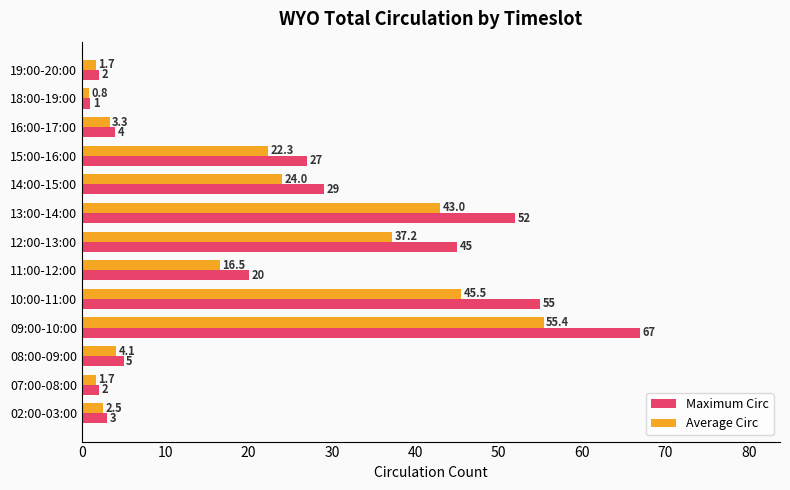

Where is Average Circ nearest to the value 28?

14:00-15:00